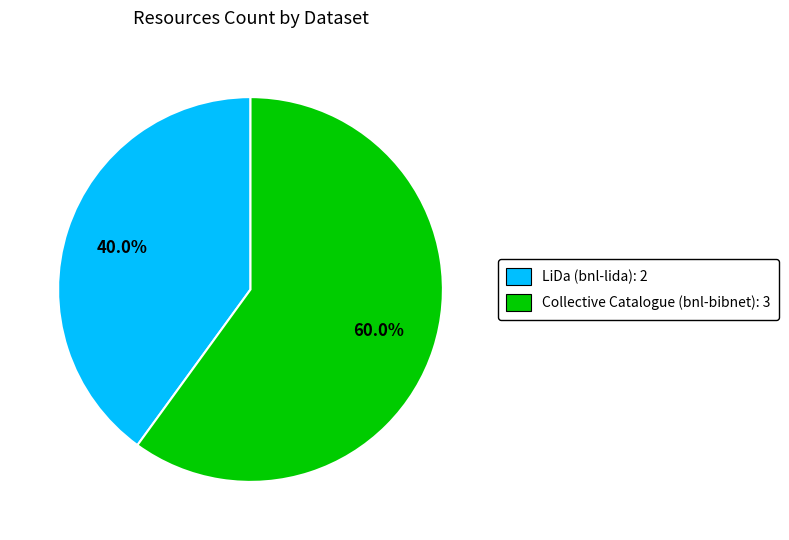

Which slice is the largest?

Collective Catalogue (bnl-bibnet)